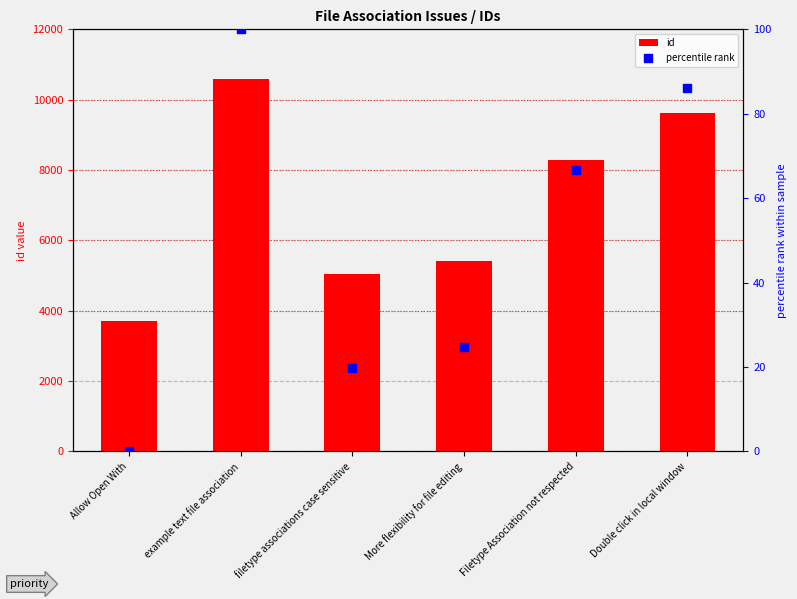

Which series has the largest total across all categories?

id